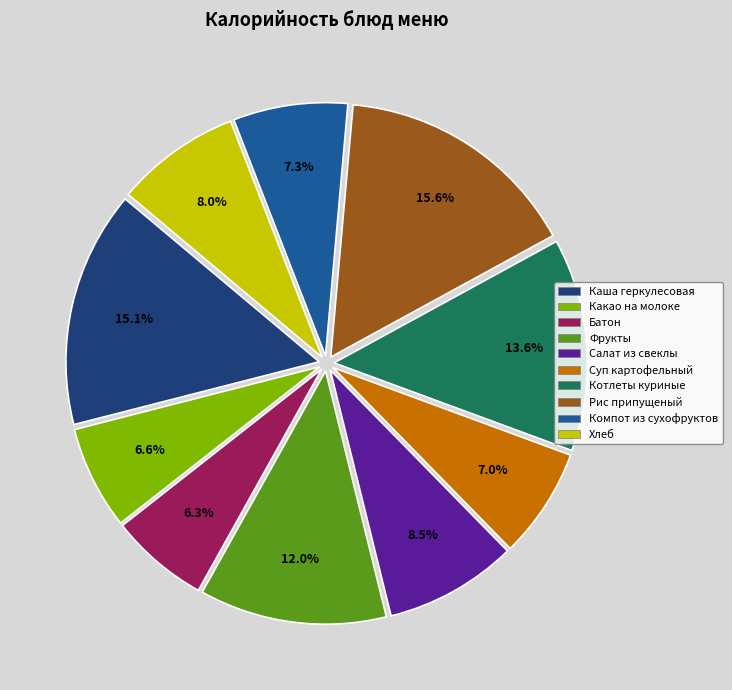

Combined, what portion of the pie is Рис припущеный and Фрукты?

27.6%